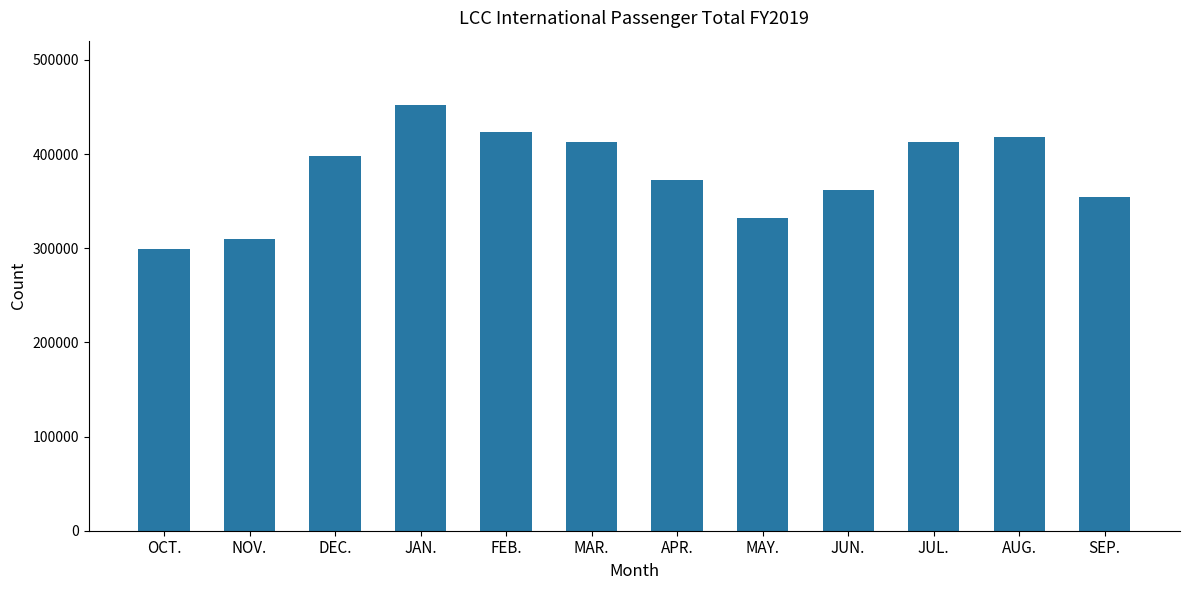

What is the smallest value displayed?

298671